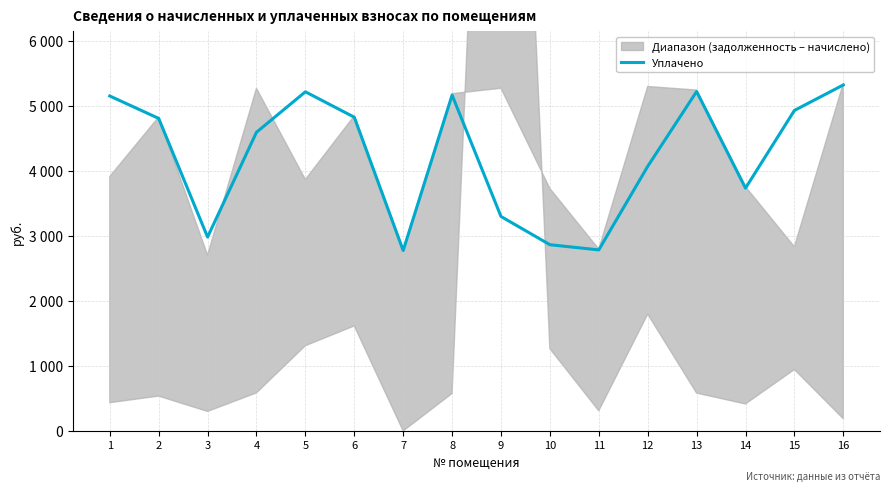

List the labels in order of value, smallest first.

7, 11, 10, 3, 9, 14, 12, 4, 2, 6, 15, 1, 8, 5, 13, 16